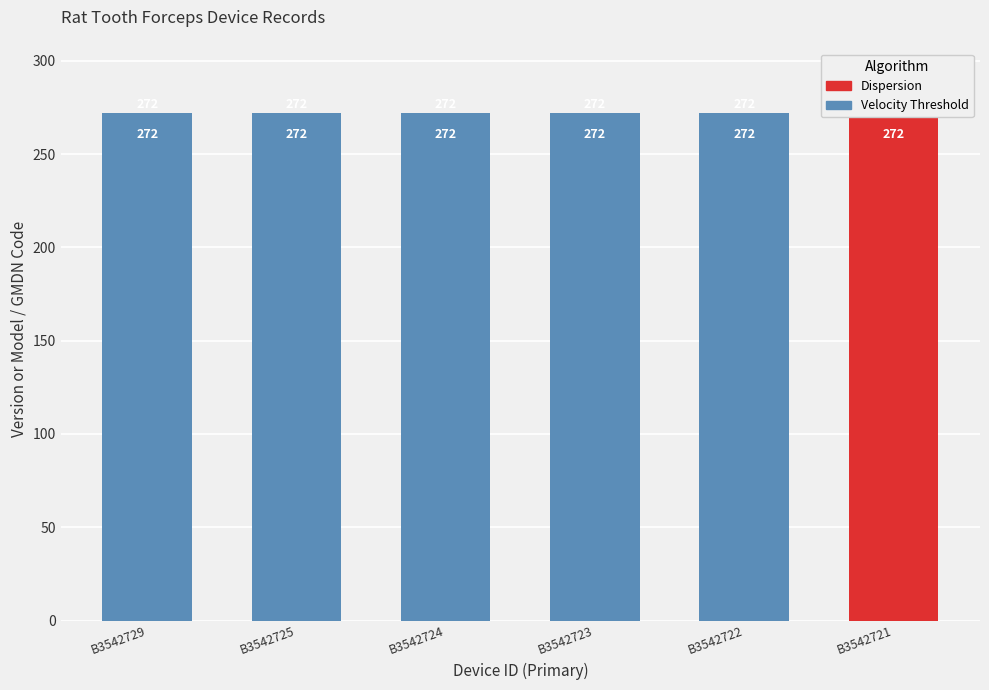

Which series has the largest range (max minus min)?

Velocity Threshold